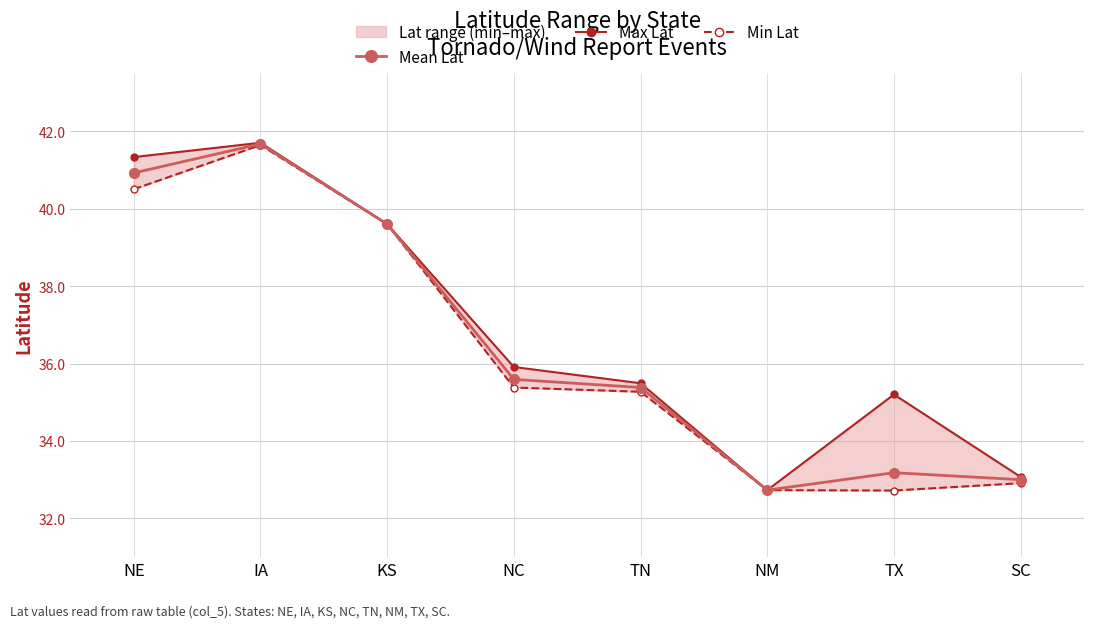

What is the difference between the maximum and second lowest values in the Max Lat series?

8.6